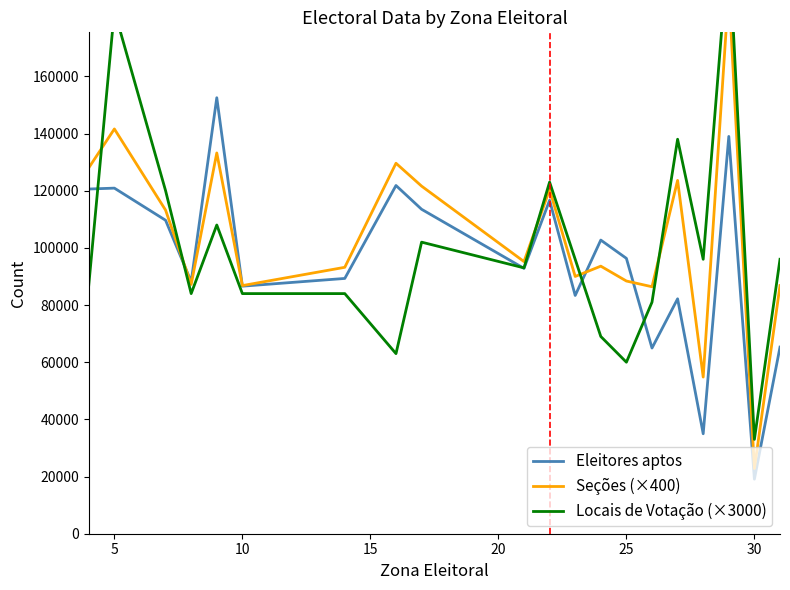

Is the value of Eleitores aptos at 20 greater than the value of Seções (×400) at 14?

Yes